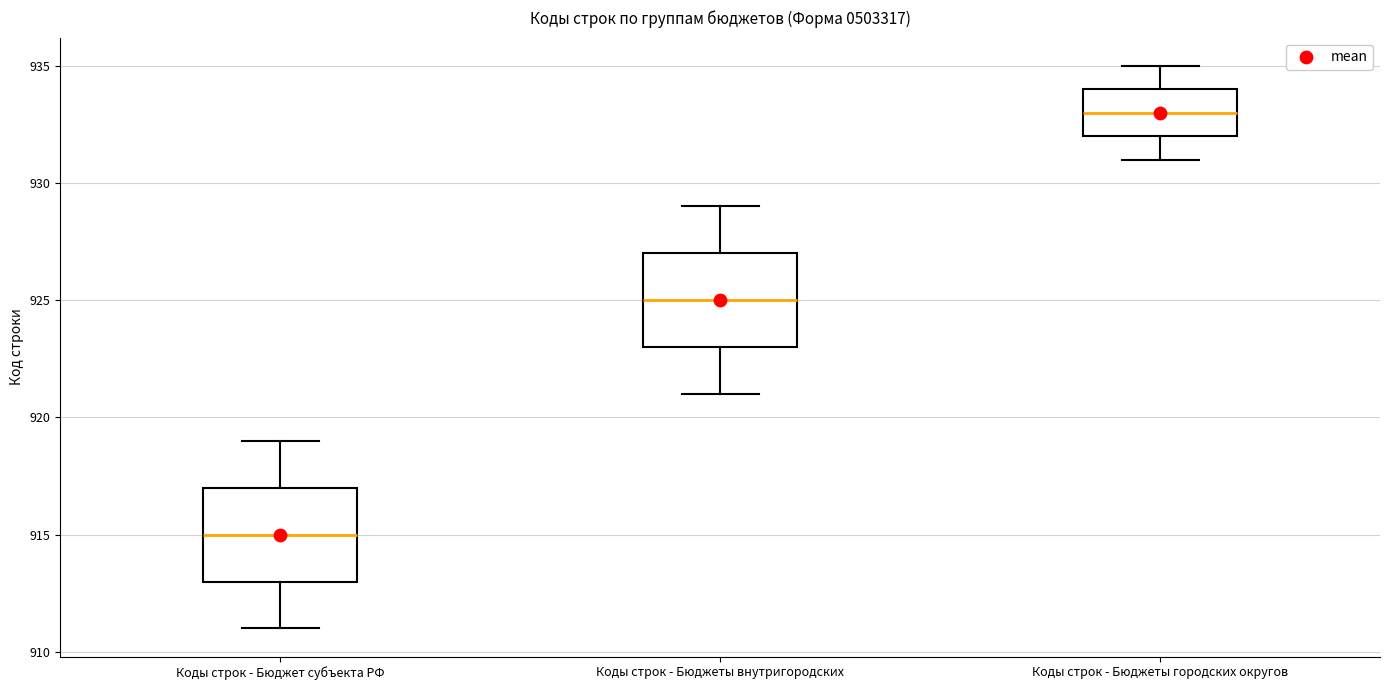

Reading left to right, read every box against the y-axis: the position of its median line, the range the box covers, and the ends of its whiskers. The values are not printed on the chart, so give them approximately, as read against the axis.

Коды строк - Бюджет субъекта РФ: median 915, box 913 to 917, whiskers 911 to 919
Коды строк - Бюджеты внутригородских: median 925, box 923 to 927, whiskers 921 to 929
Коды строк - Бюджеты городских округов: median 933, box 932 to 934, whiskers 931 to 935